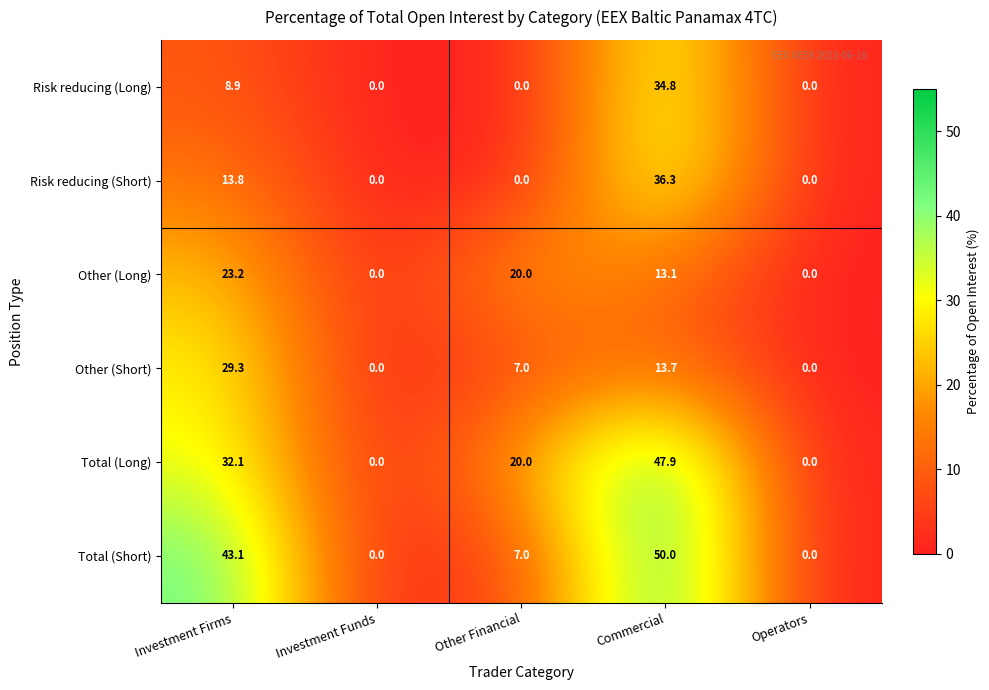

Is it true that Other (Long) equals -12.8 at Operators?

False